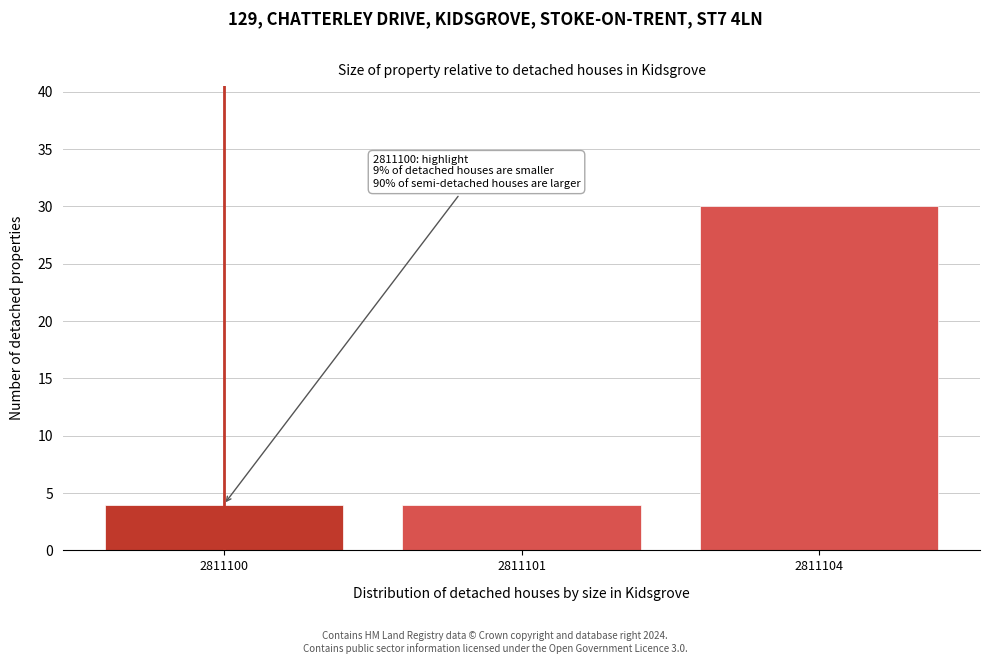

Reading left to right, what are all the values shown in this chart?

2811100=4	2811101=4	2811104=30